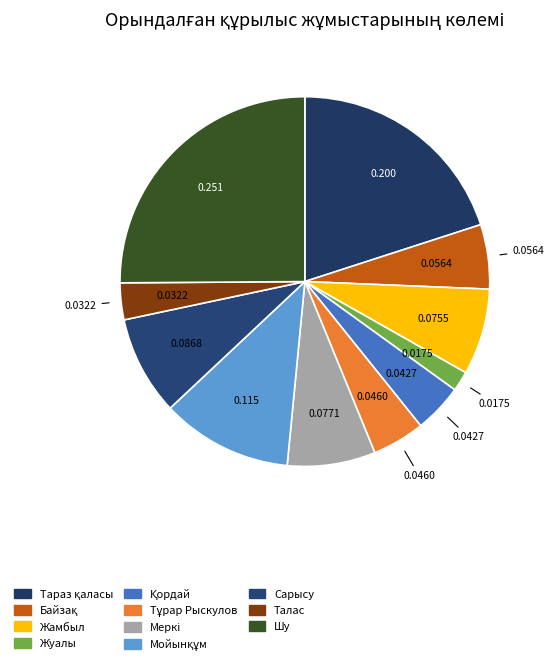

To the nearest percent, what is the average slice percentage?

9%